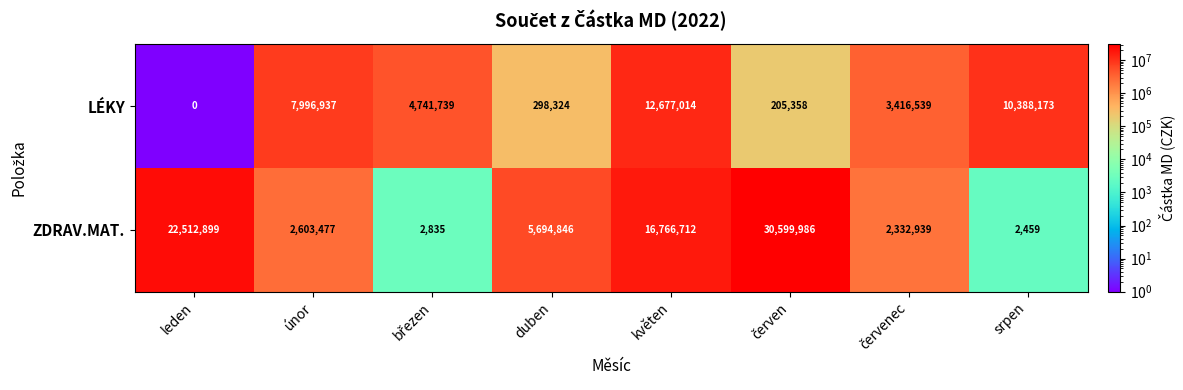

Which series has the largest range (max minus min)?

ZDRAV.MAT.